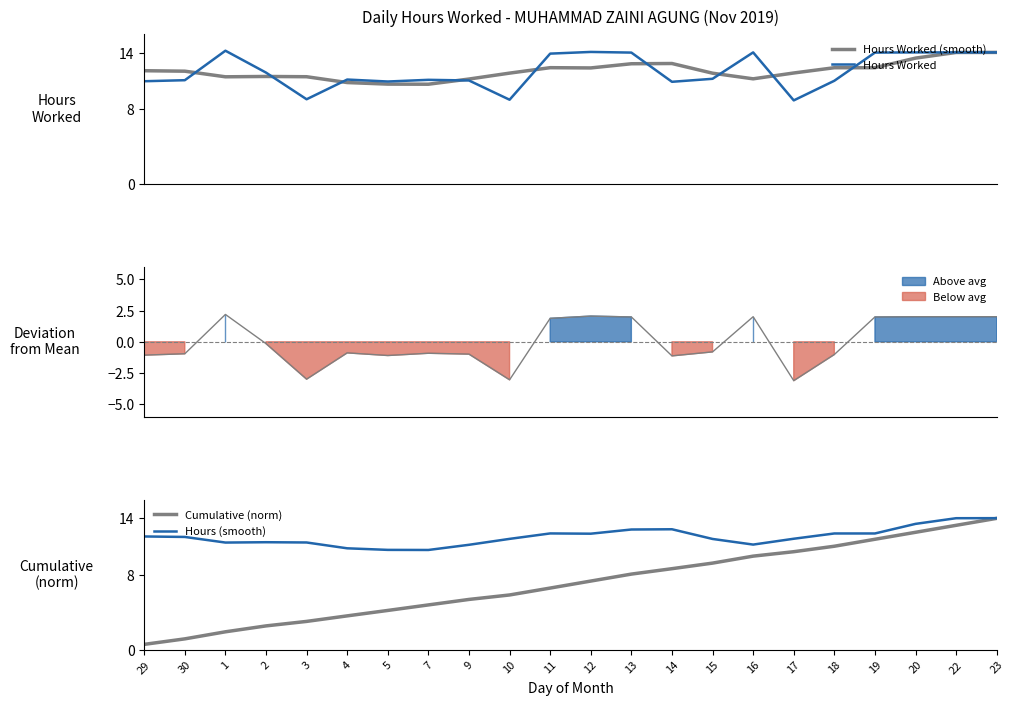

Which series has the largest total across all categories?

Hours Worked (smooth)